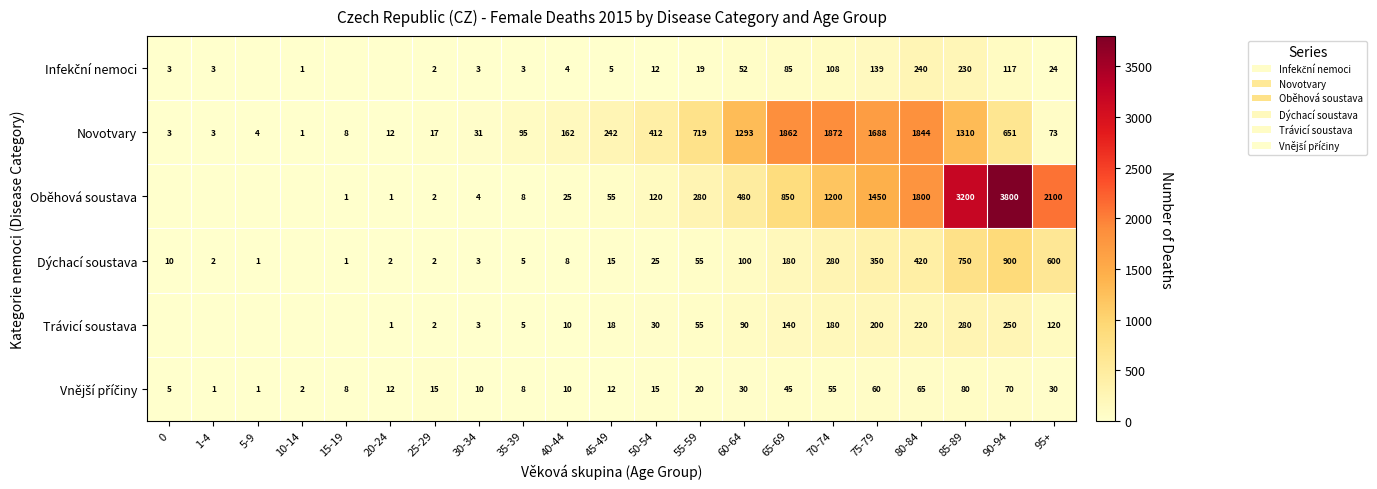

The value of Trávicí soustava at 95+ is 120. True or false?

True